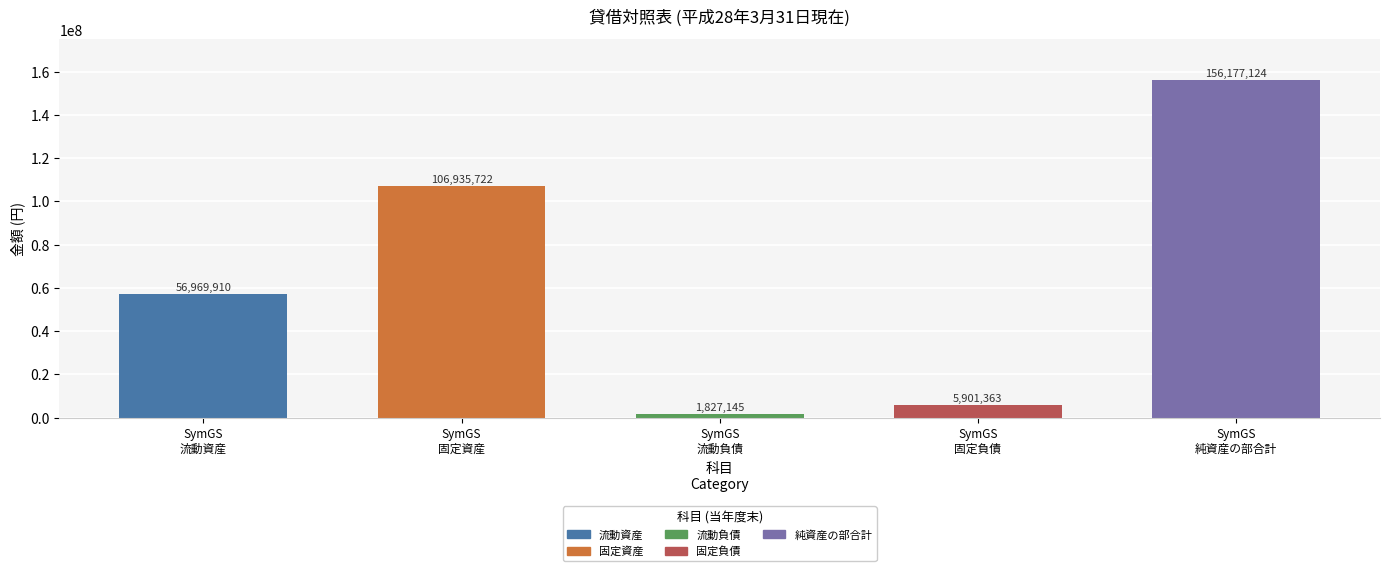

What is the minimum value shown in the chart?

1827145